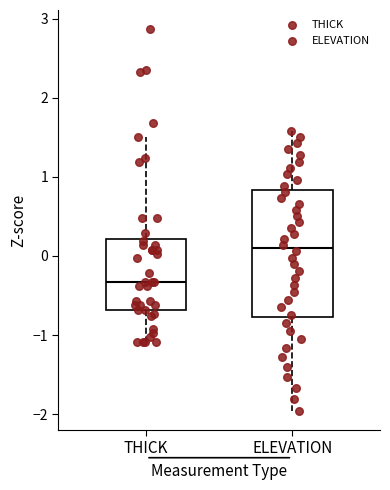

Where does the upper whisker of the box for THICK end on the y-axis? The values are not printed on the chart, so give them approximately, as read against the axis.

1.5